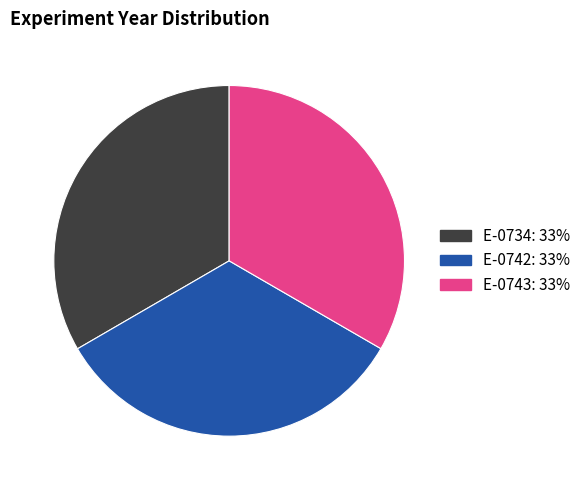

Is the sum of E-0734 and E-0742 greater than half?

Yes